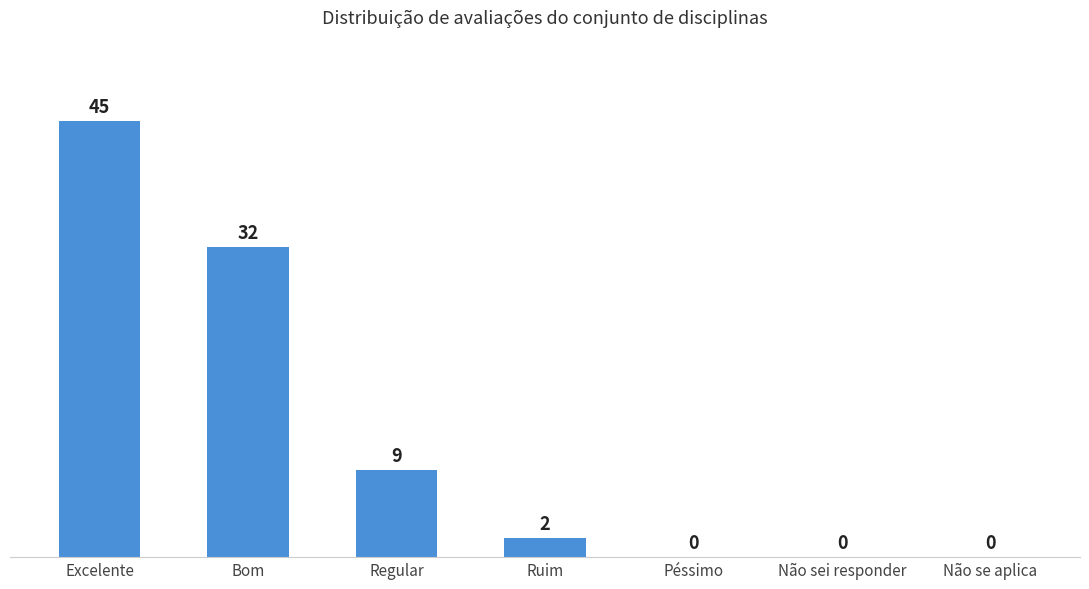

What is the average value?

13